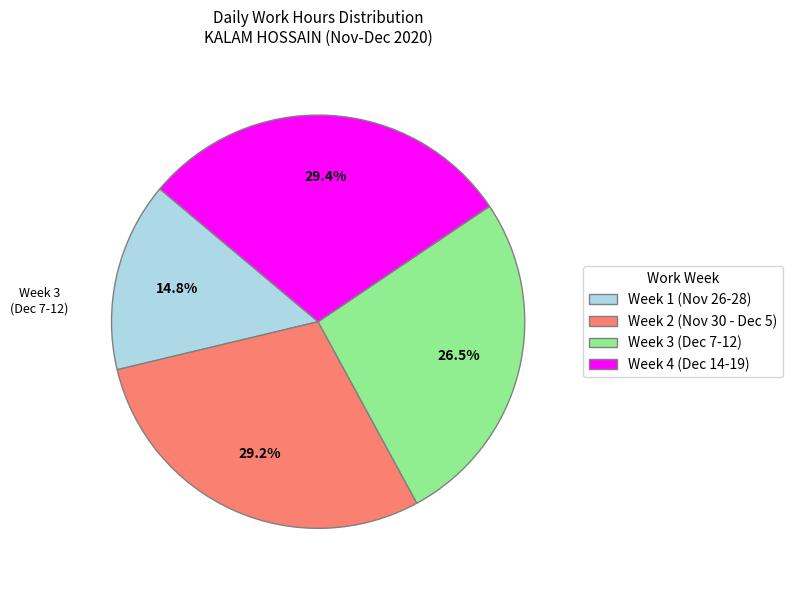

Approximately how many times larger is the value at Week 2 (Nov 30 - Dec 5) compared to Week 1 (Nov 26-28)?

2.0